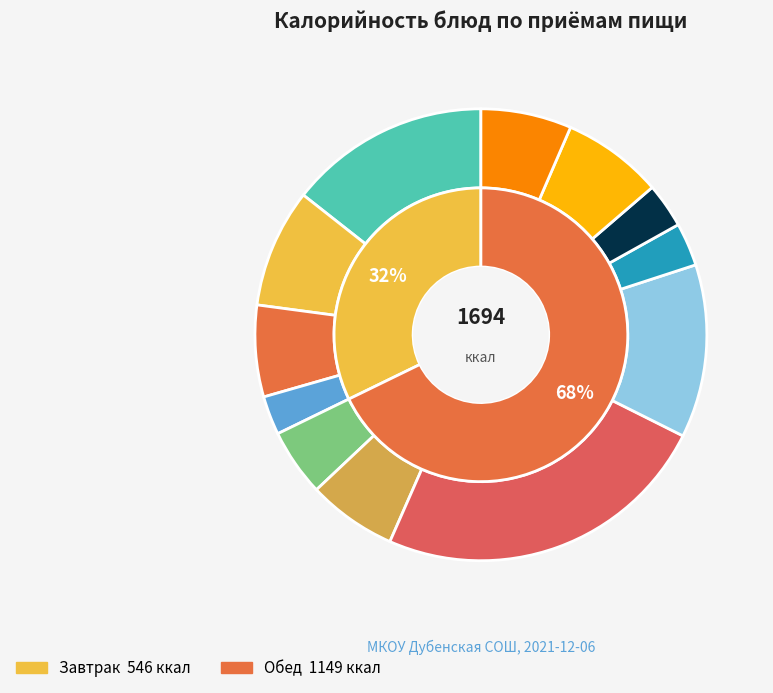

Which category has the smallest portion of the pie?

Яблоко (поштучно)